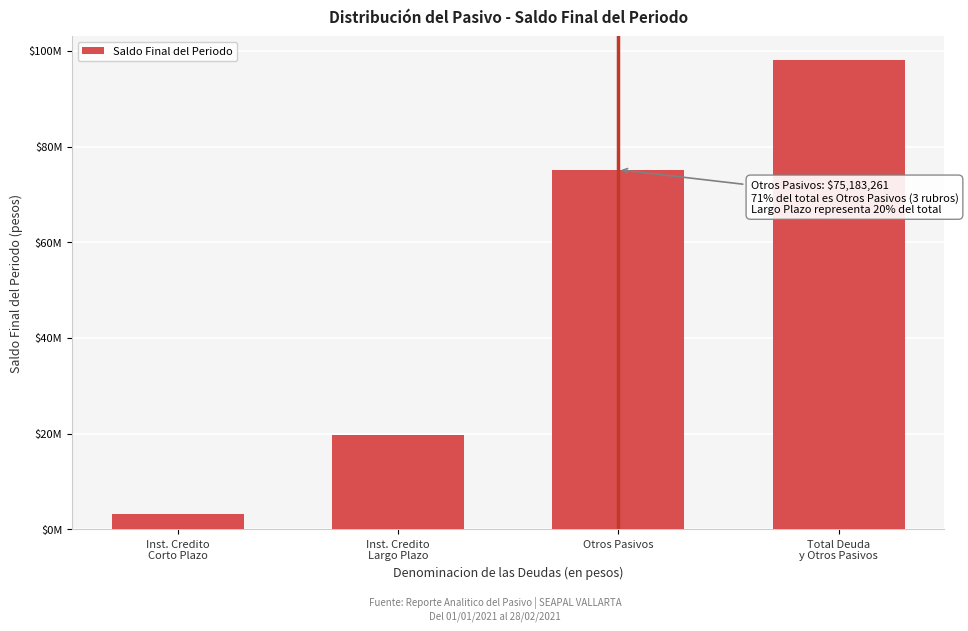

Does the chart contain any negative values?

No